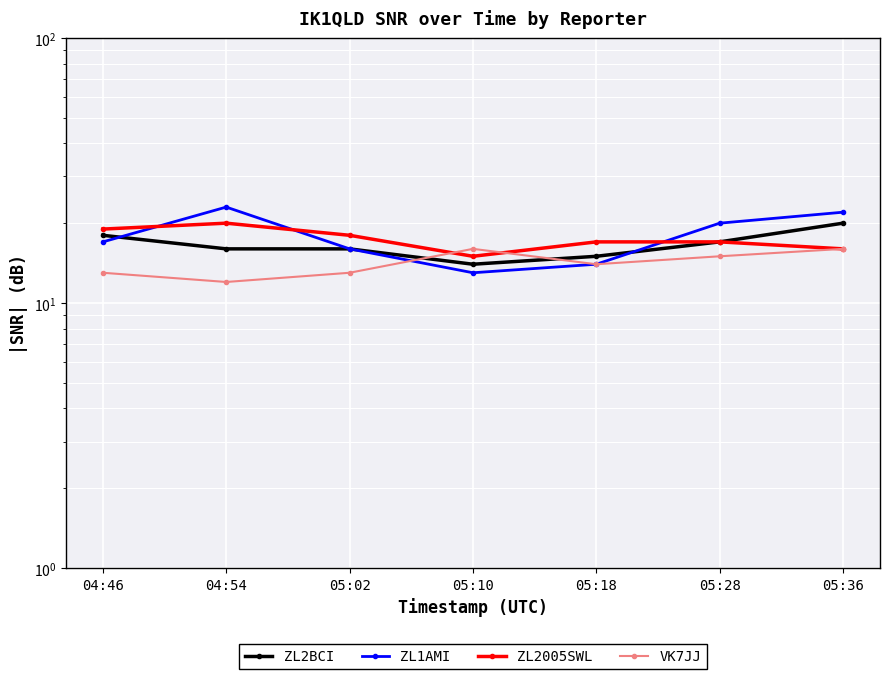

At which label does ZL1AMI first exceed 17?

04:54